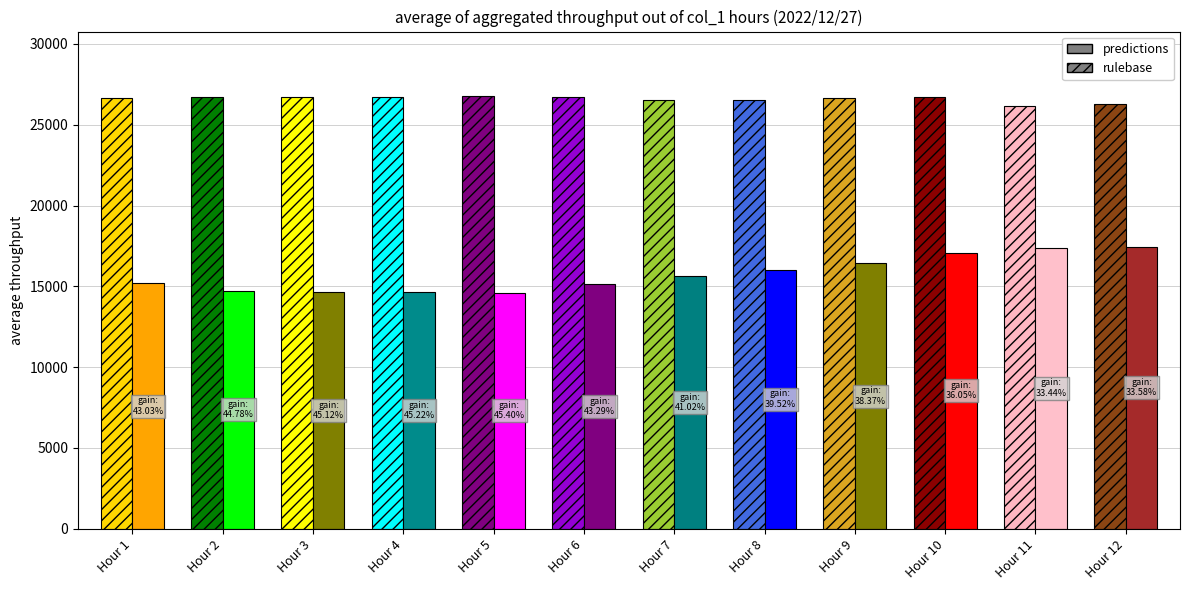

How many data points in col_2 are less than 15633?

6